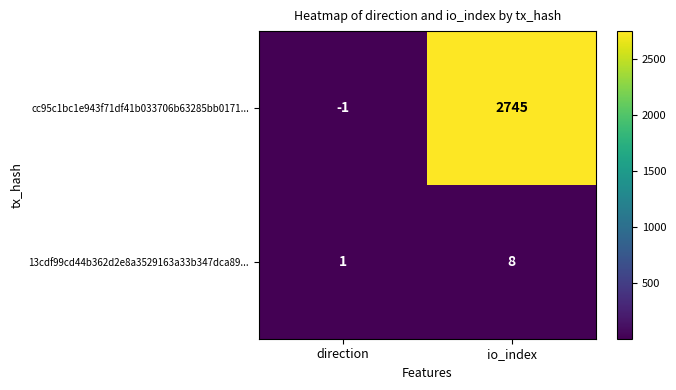

Reading left to right, transcribe all the data shown in this chart.

cc95c1bc1e943f71df41b033706b63285bb0171...: direction=-1	io_index=2745
13cdf99cd44b362d2e8a3529163a33b347dca89...: direction=1	io_index=8